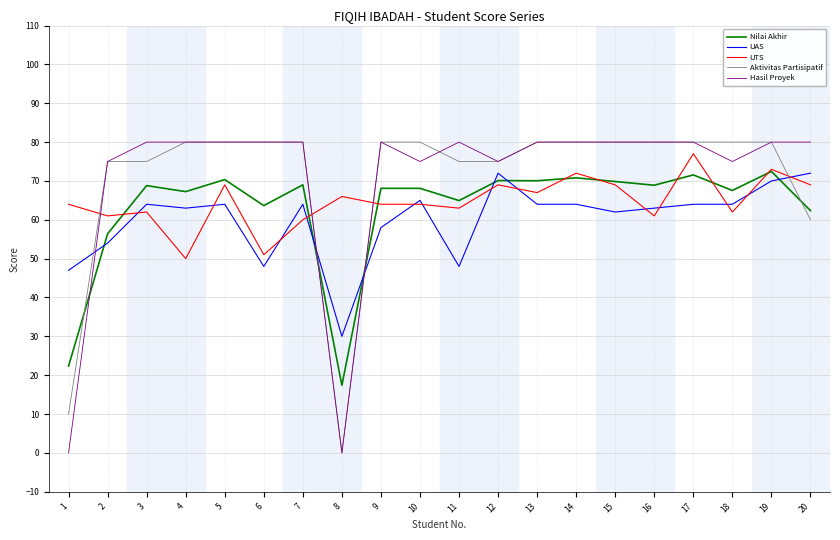

What is the approximate value of Hasil Proyek at 17?

80.0